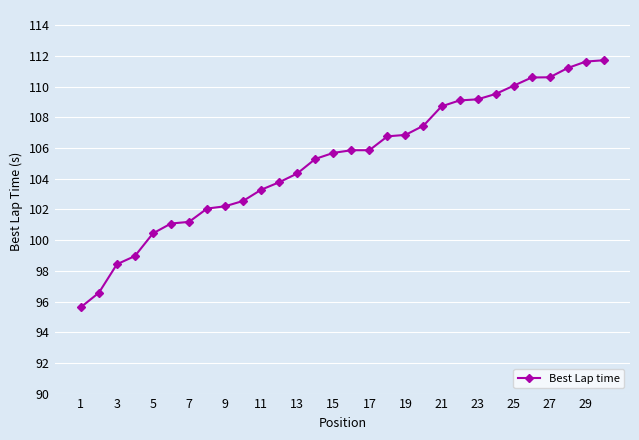

What is the greatest value displayed?

111.7